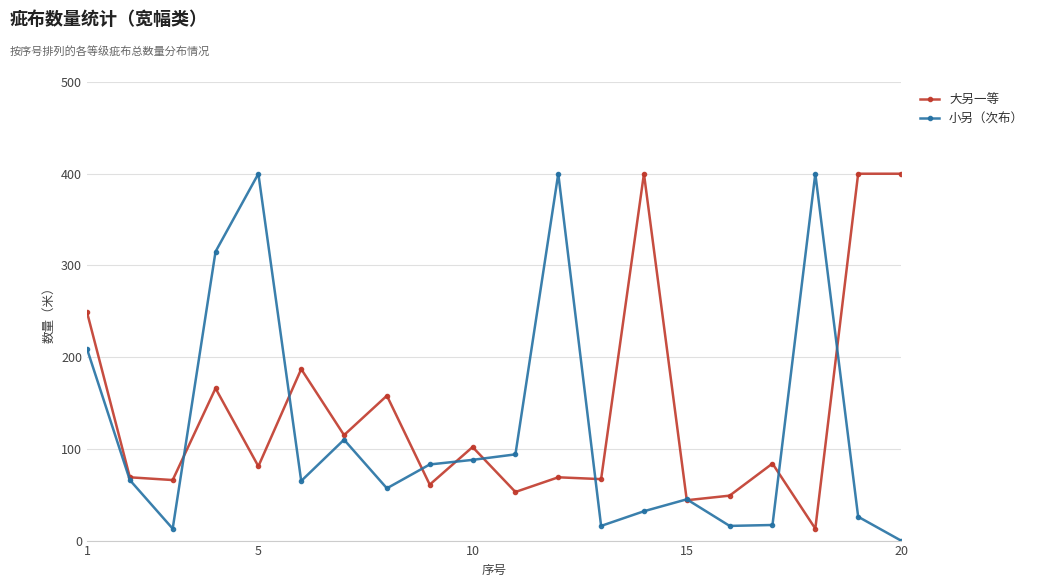

What is the value of the 大另一等 point at the 15th from the left?

44